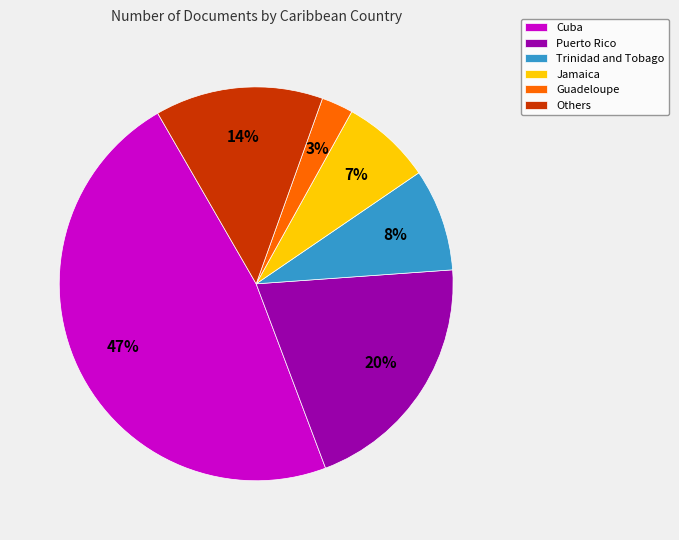

Count the number of slices in the pie.

6